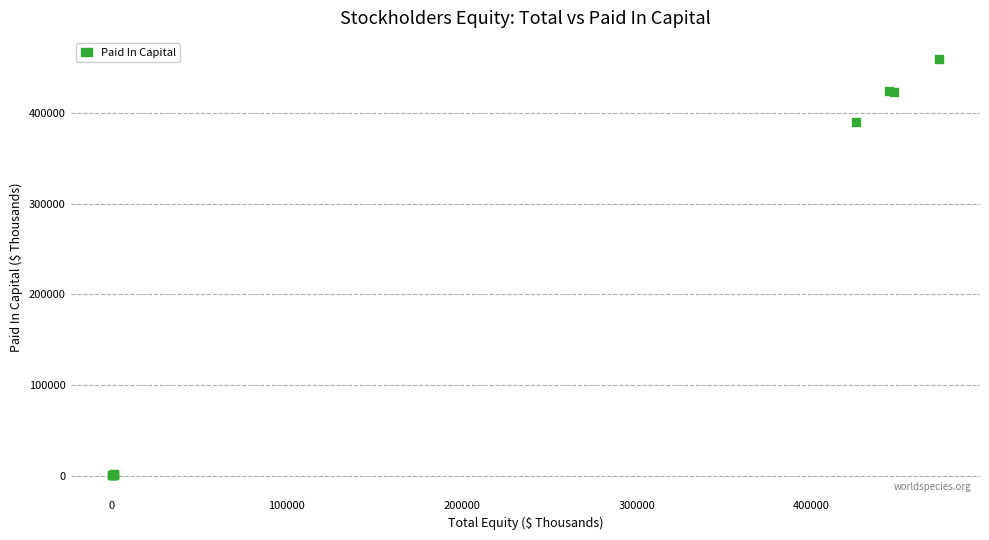

What Y value in the scatter plot is closest to 229934?

389886